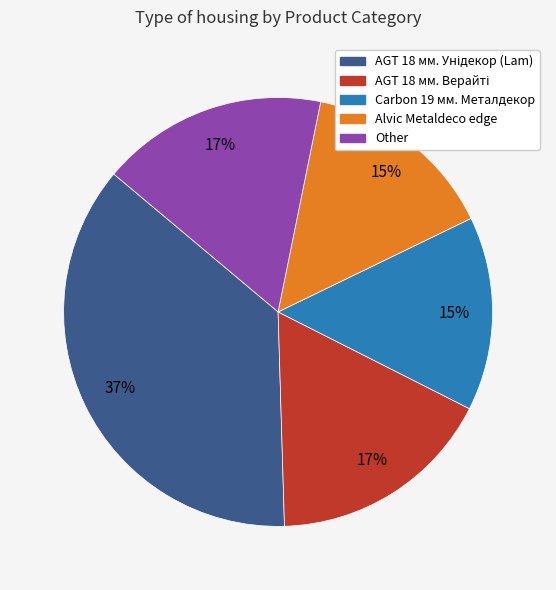

To the nearest percent, what is the average slice percentage?

20%